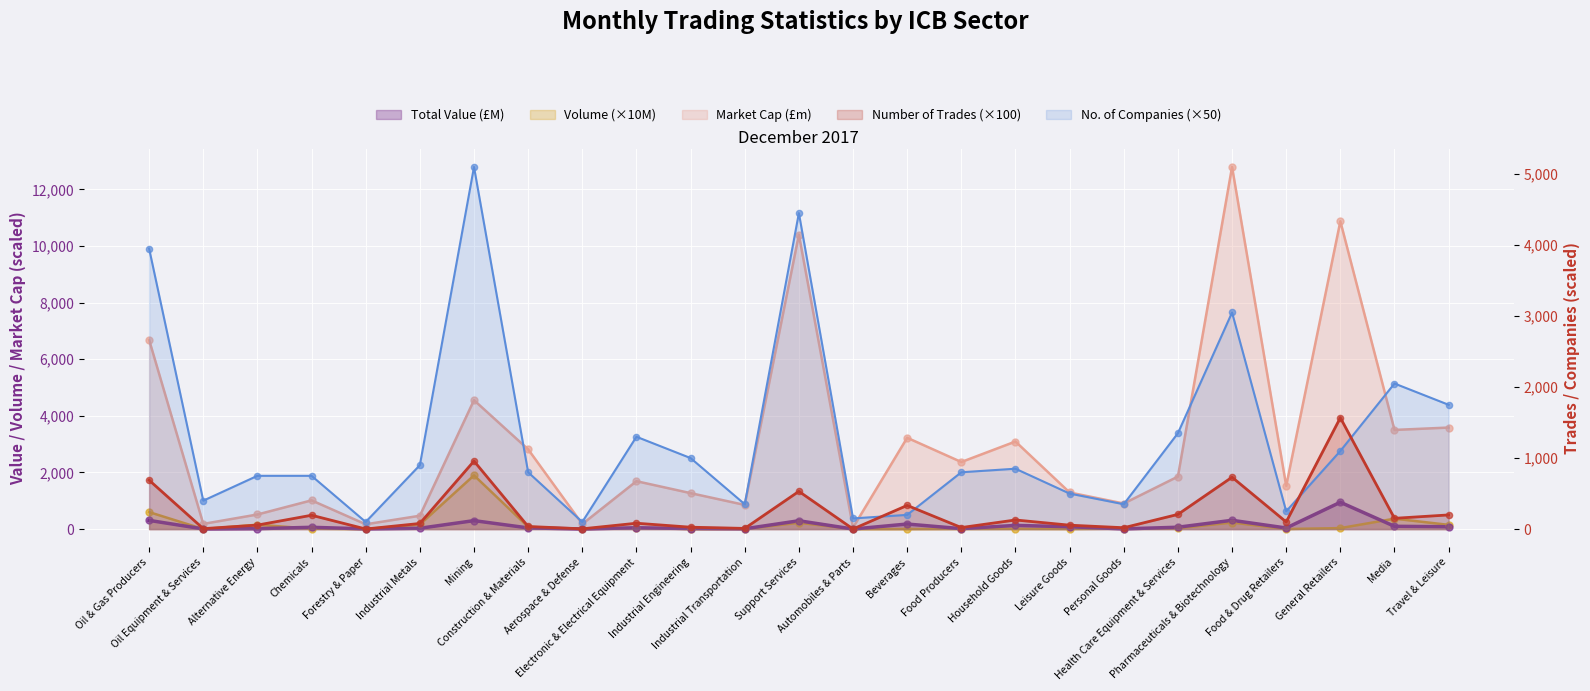

What is the total value across all series at Food Producers?

3209.6